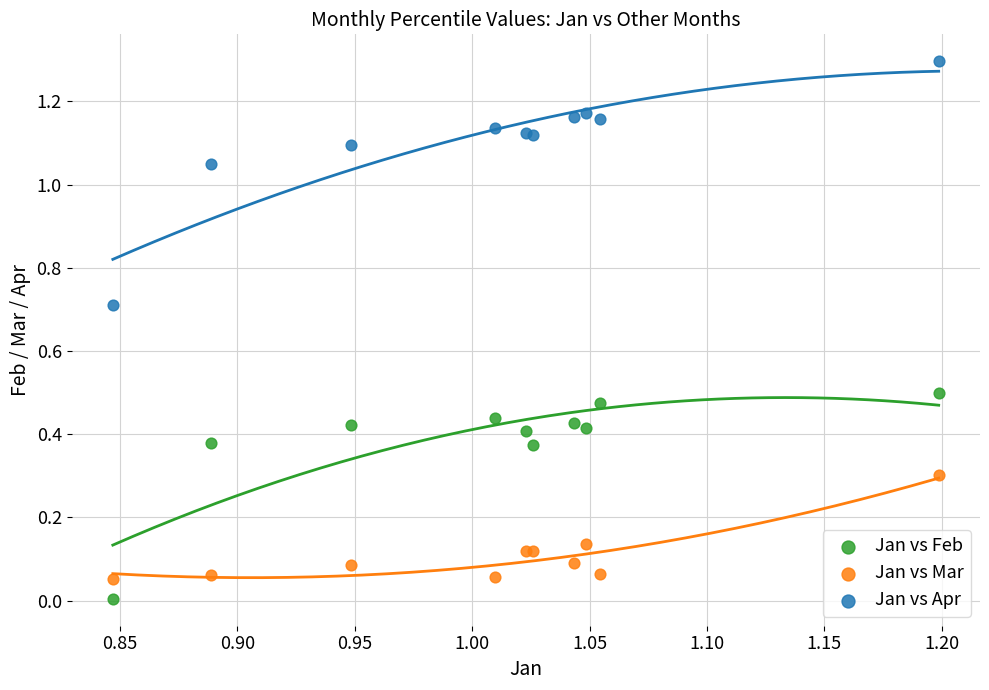

Which series contains the lowest Y value?

Jan vs Feb